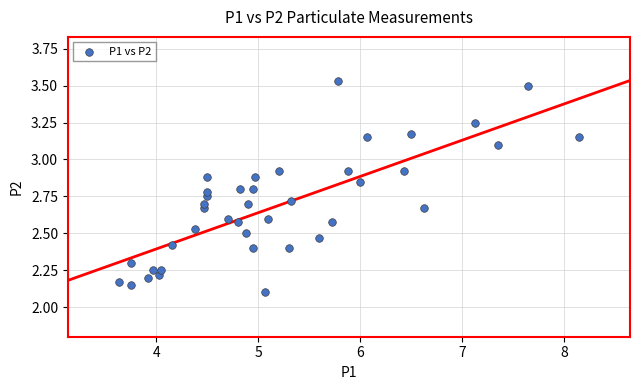

What is the range of X values (max minus min)?

4.5